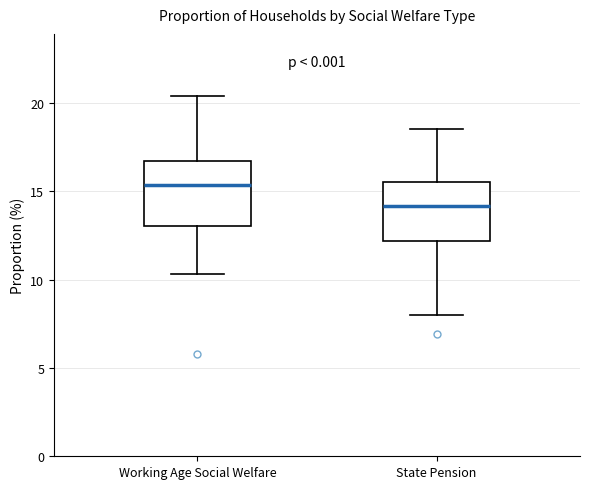

Where does the lower whisker of the box for Working Age Social Welfare end on the y-axis? The values are not printed on the chart, so give them approximately, as read against the axis.

10.5